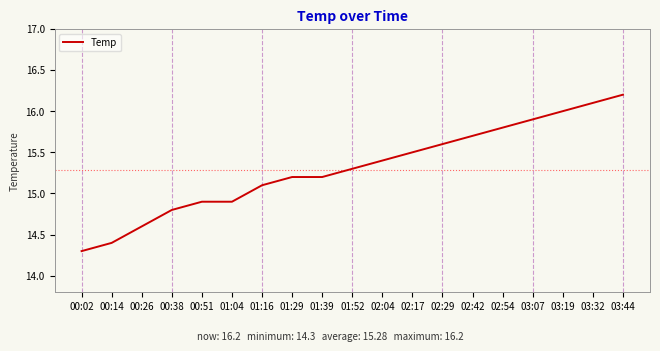

Which category has the lowest value across all series?

00:02